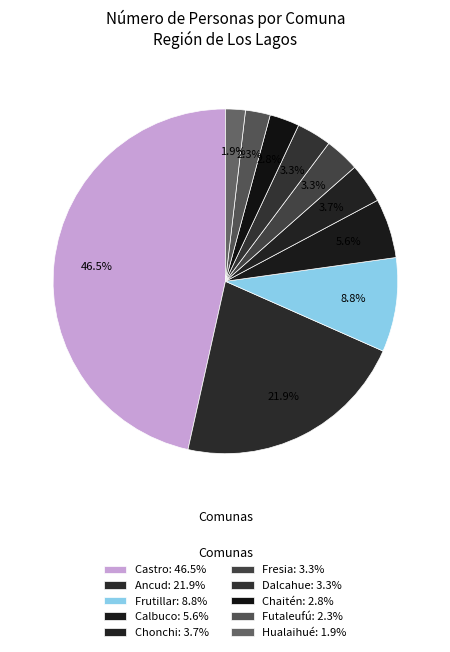

What is the smallest slice in the pie chart?

Hualaihué